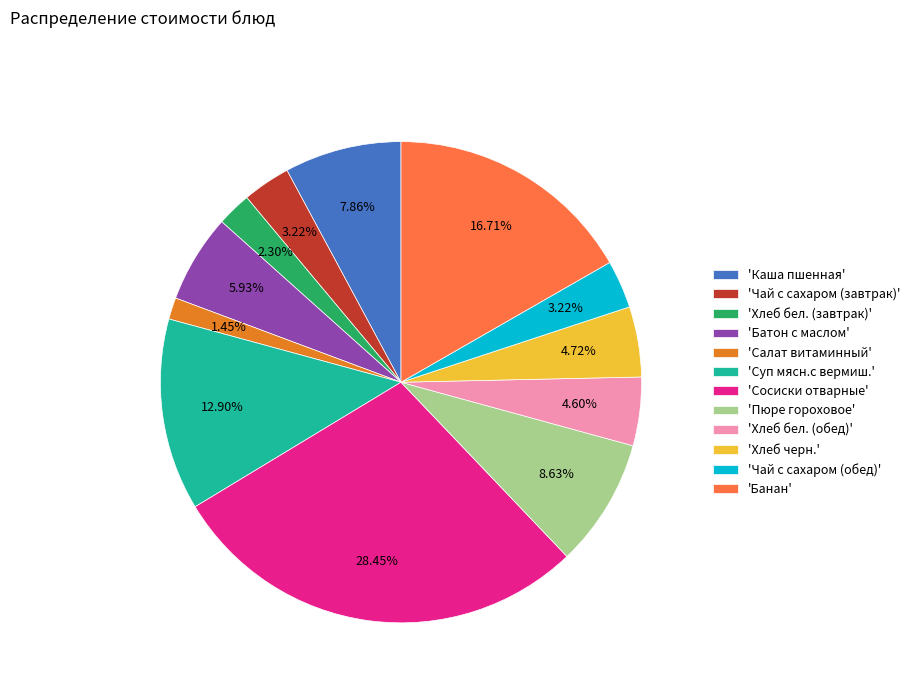

Is 'Чай с сахаром (обед)' the majority of the pie?

No